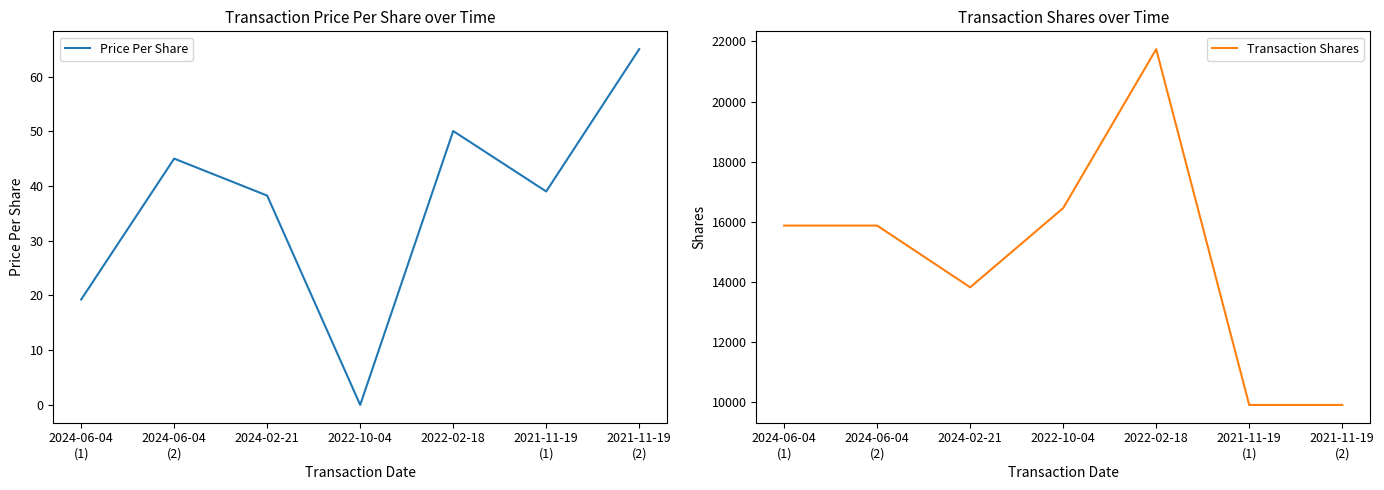

What is the total value across all series at 2024-06-04
(2)?

15922.0